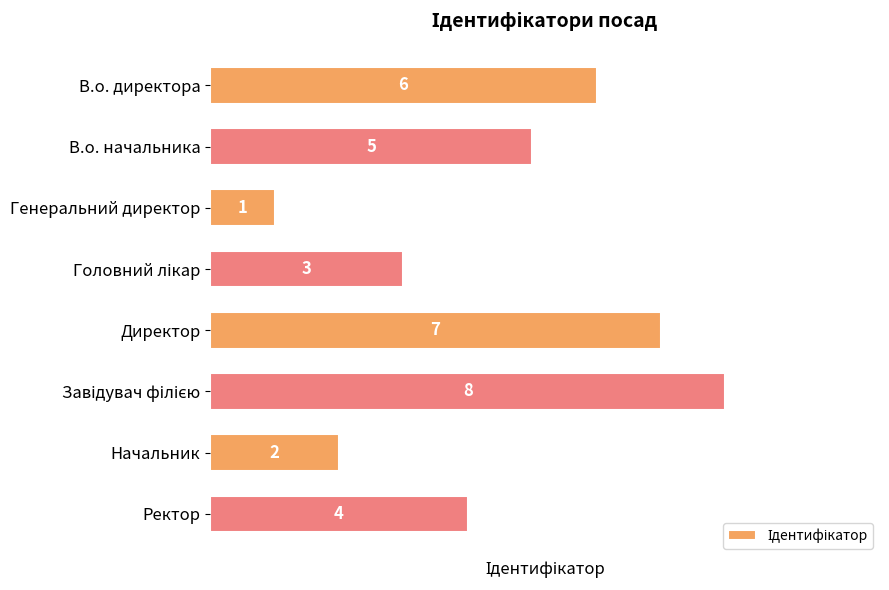

What is the ratio of the value at Начальник to the value at В.о. начальника?

0.4